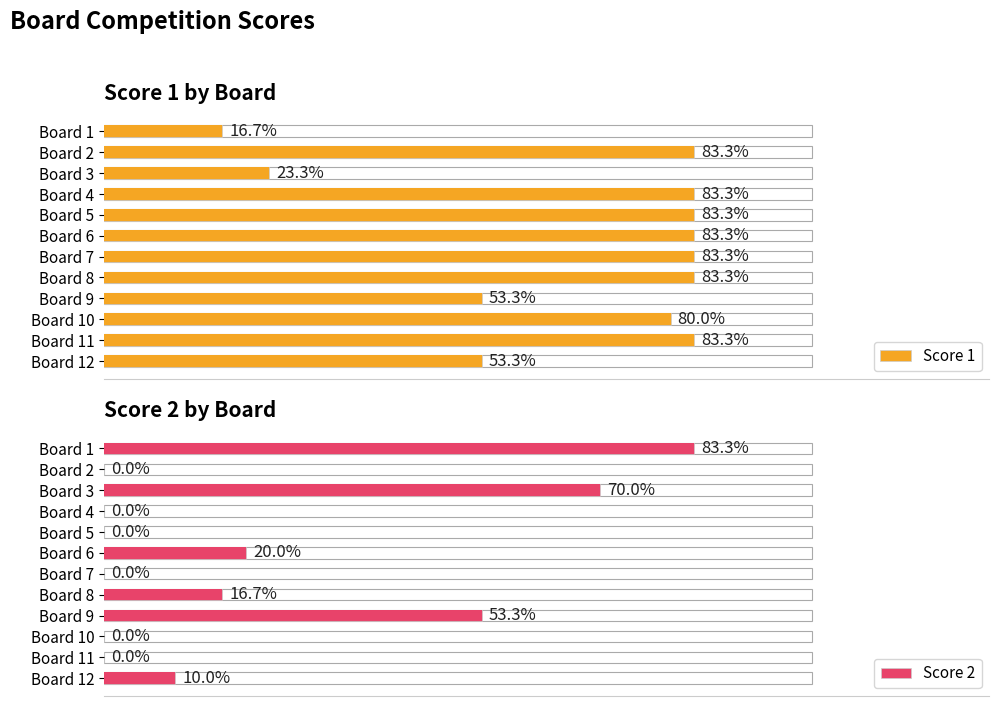

Which series has the largest total across all categories?

Score 1